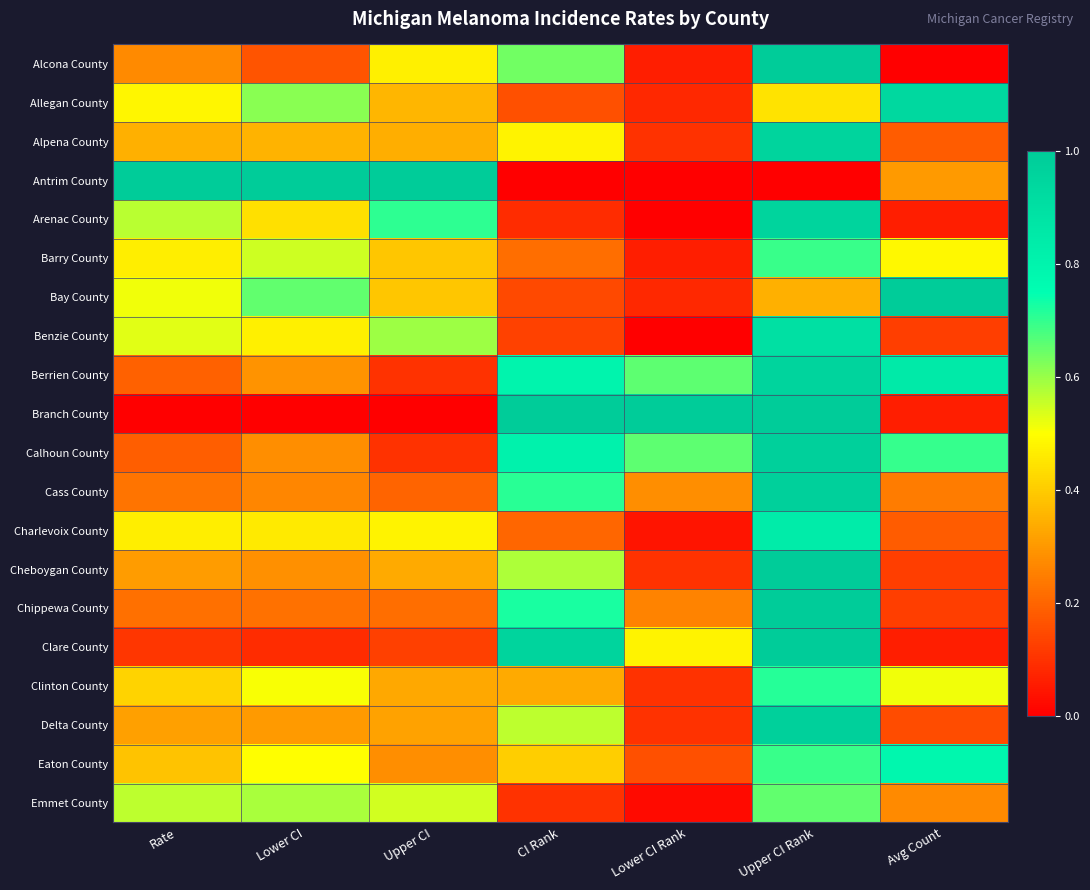

Between Lower CI and Avg Count, which is larger?

Lower CI